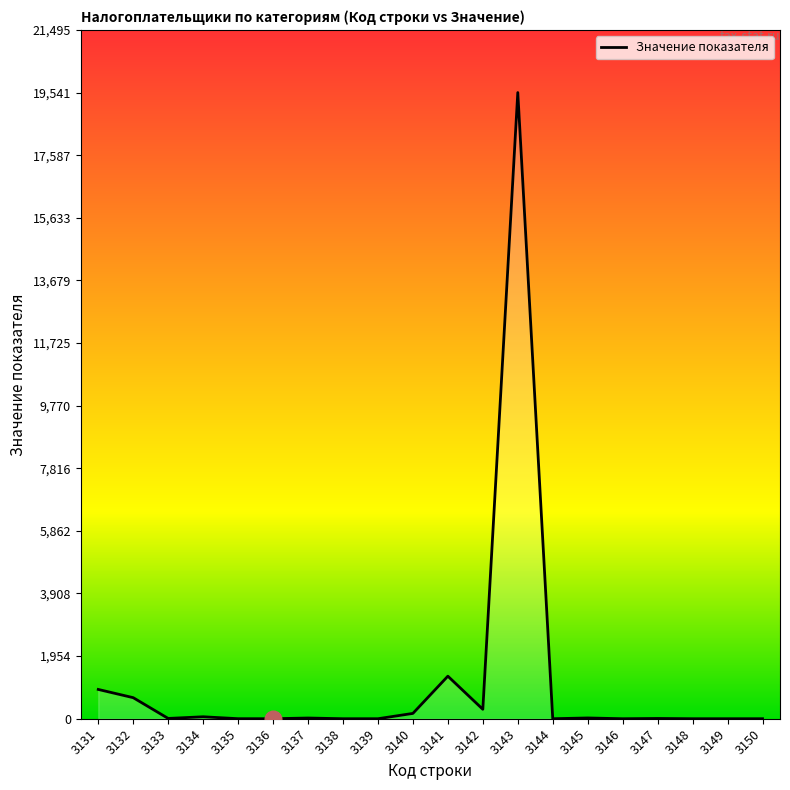

How many series are shown in this chart?

1